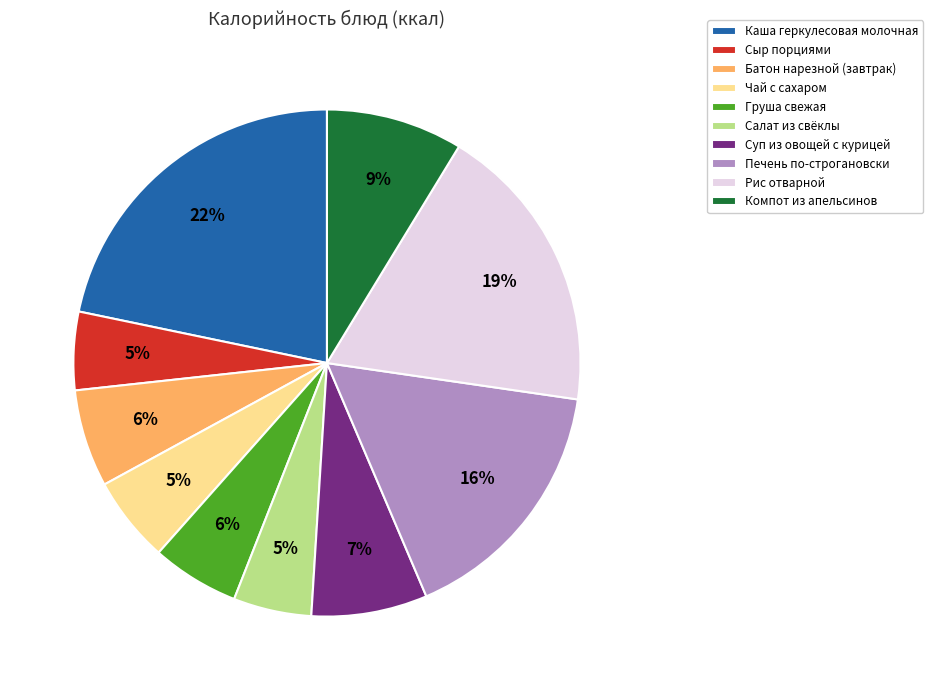

How many slices are in this pie chart?

10